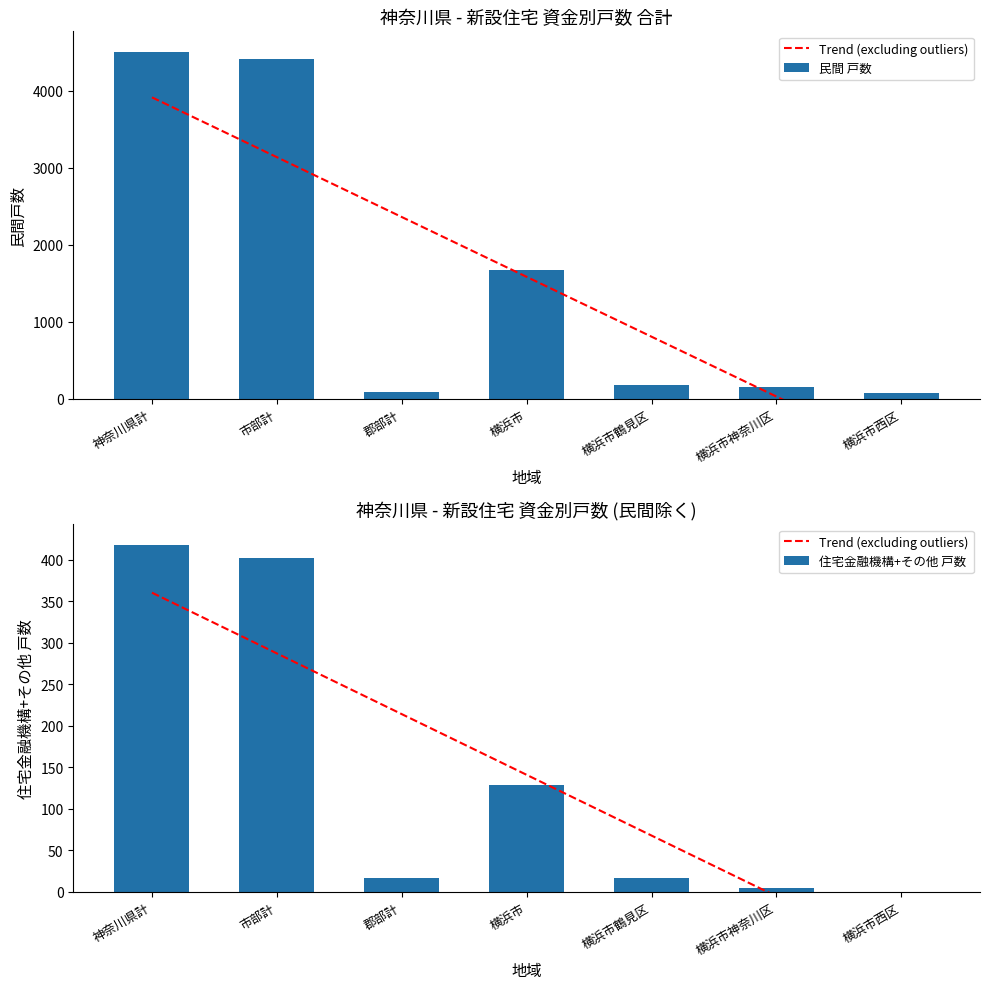

Is the value of 住宅金融機構+その他 戸数 at 横浜市西区 greater than the value of Trend (excluding outliers) at 郡部計?

No